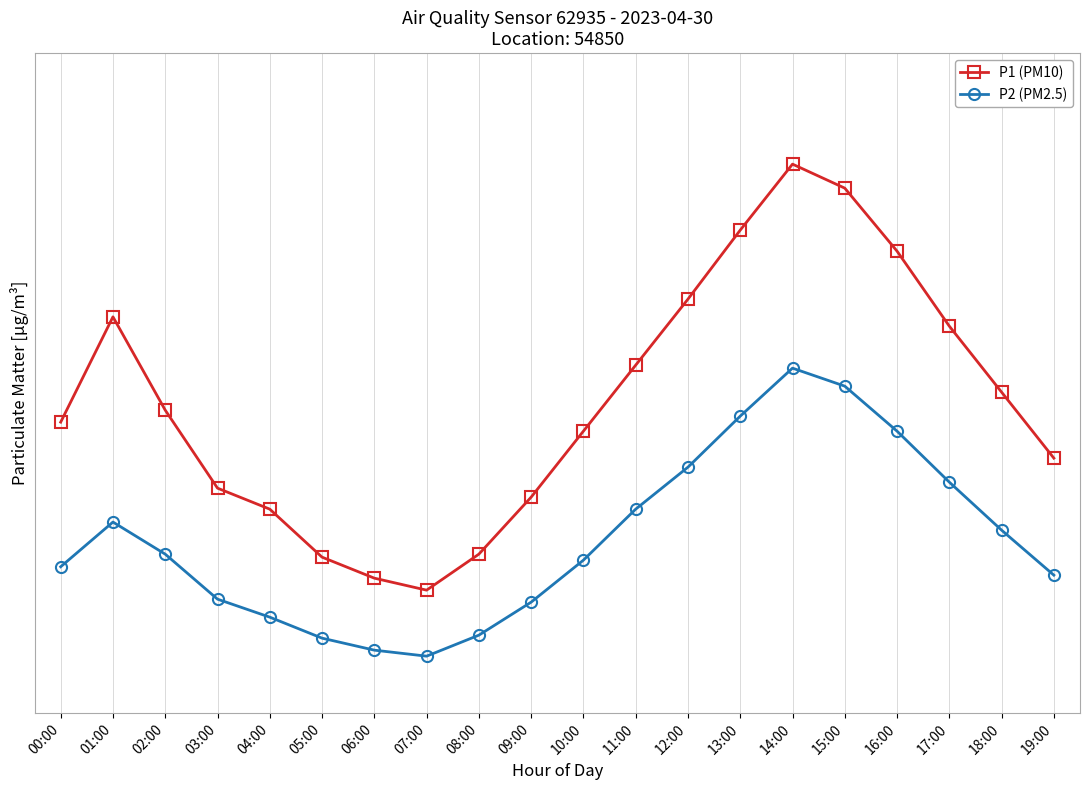

The P1 (PM10) series shows 9.7 at 17:00. True or false?

False